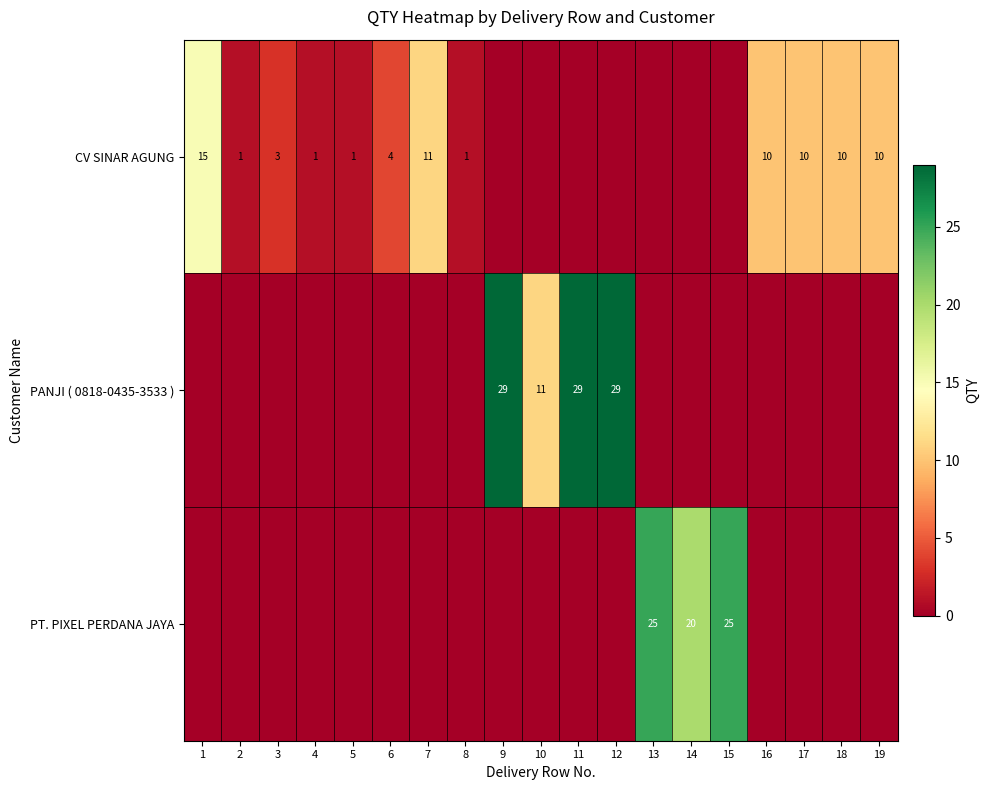

True or false: PANJI ( 0818-0435-3533 ) has a value of 11 at 10.

True